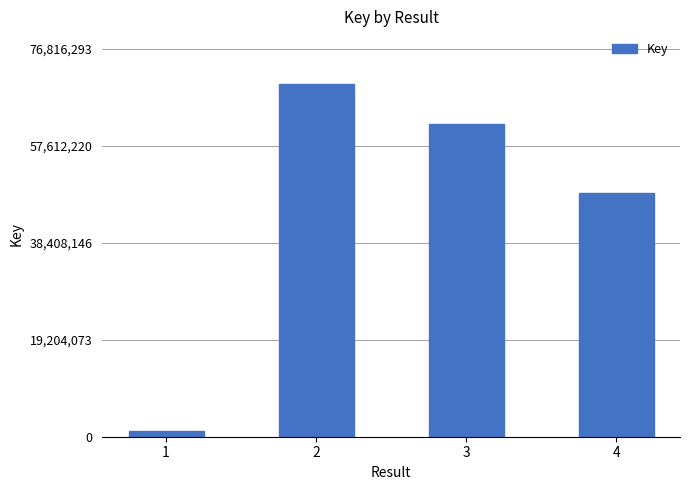

List the labels in order of value, smallest first.

1, 4, 3, 2